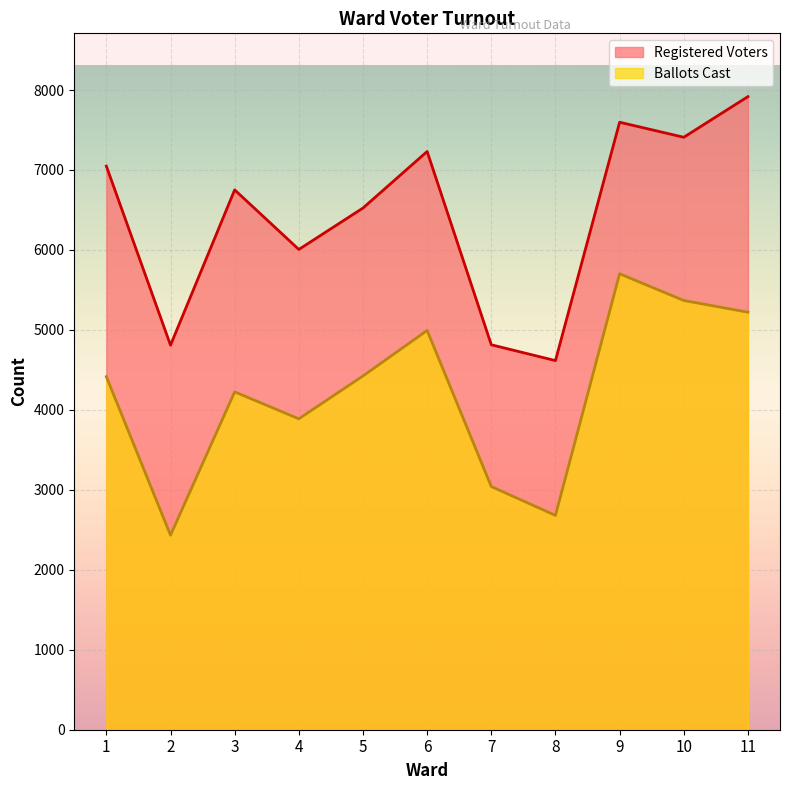

What is the average value of the Registered Voters series?

6429